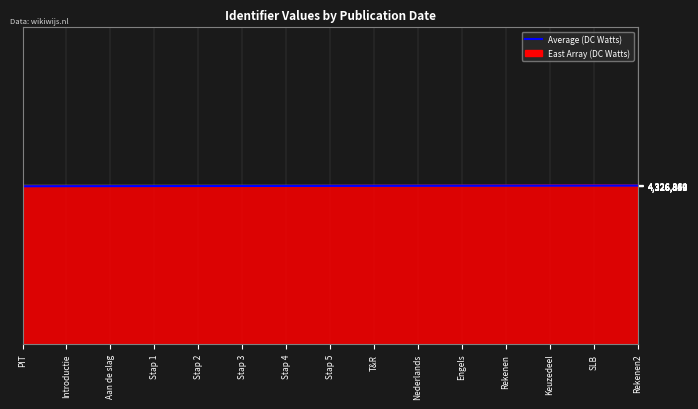

What is the total value across all series at Keuzedeel?

8653721.1